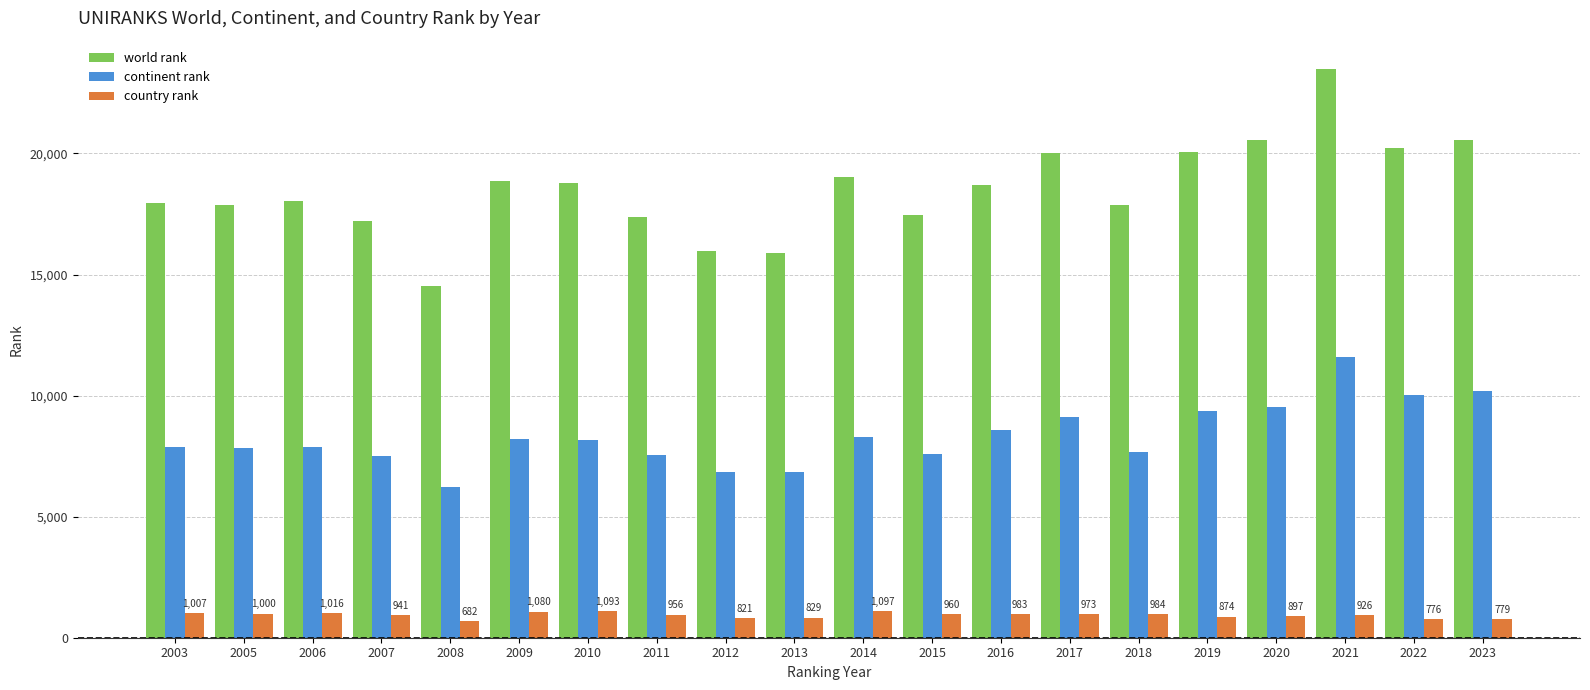

How many series are shown in this chart?

3